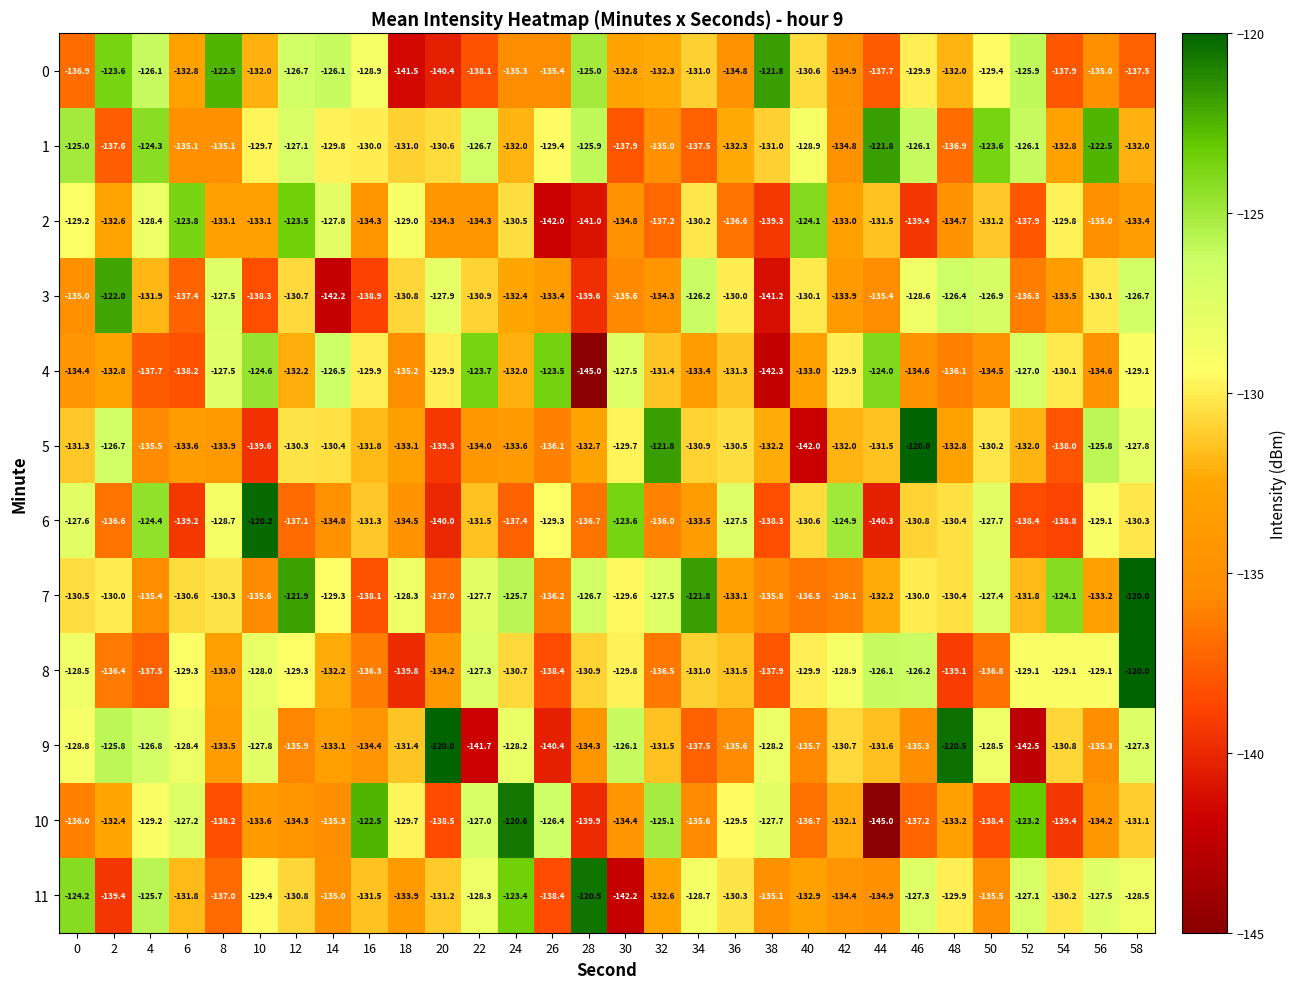

What is the total value across all series at 10?

-1571.9